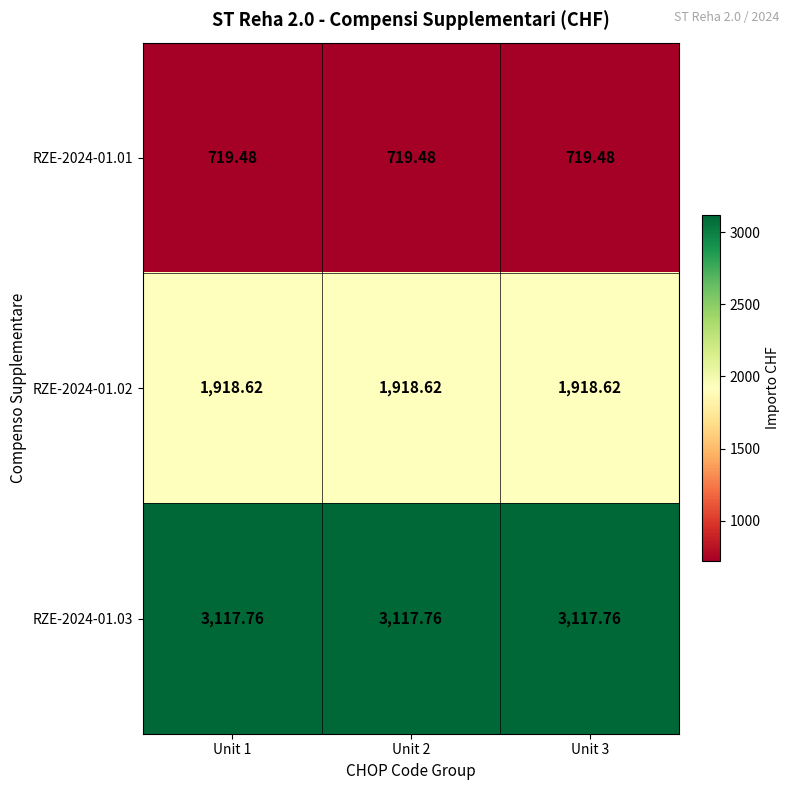

What is the difference between the highest and lowest values at Unit 3?

2398.3